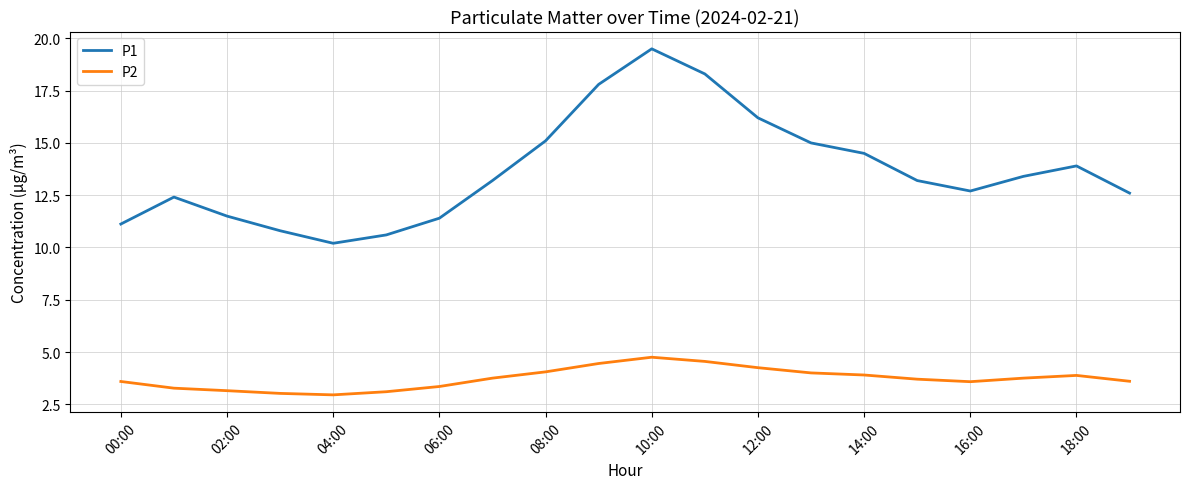

True or false: P2 and P1 cross at least once.

False